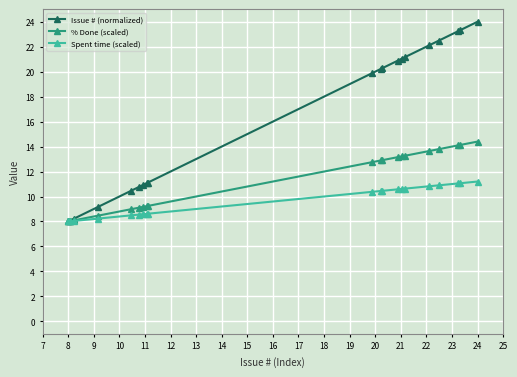

What is the greatest value displayed?

24.0